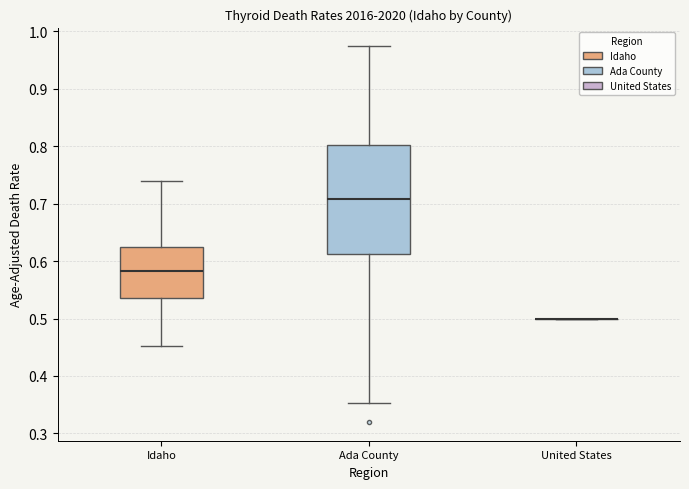

Comparing the boxes themselves (not the whiskers), which one is the tallest?

Ada County